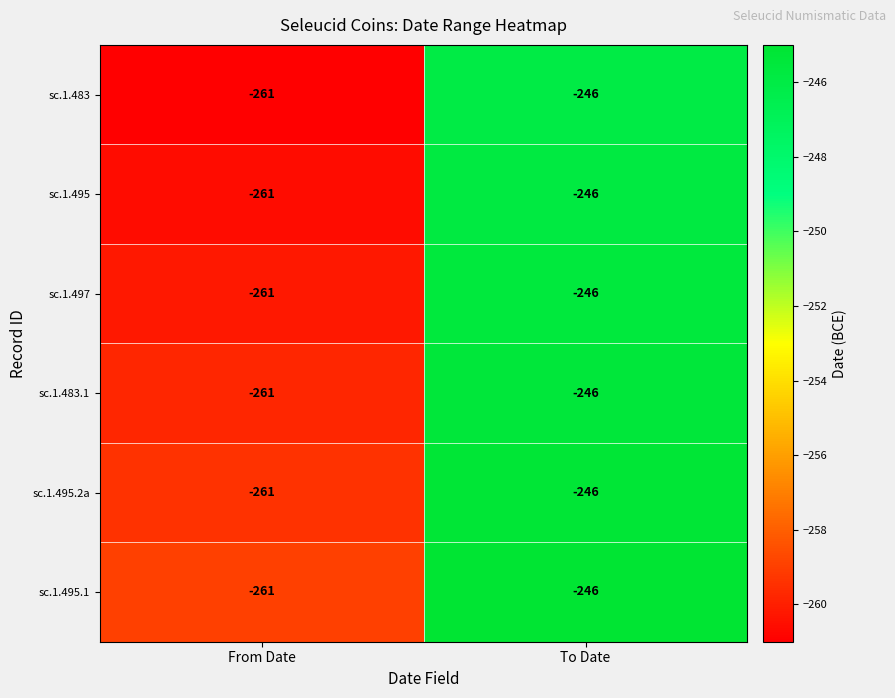

List the labels in order of sc.1.495.2a value, largest first.

To Date, From Date